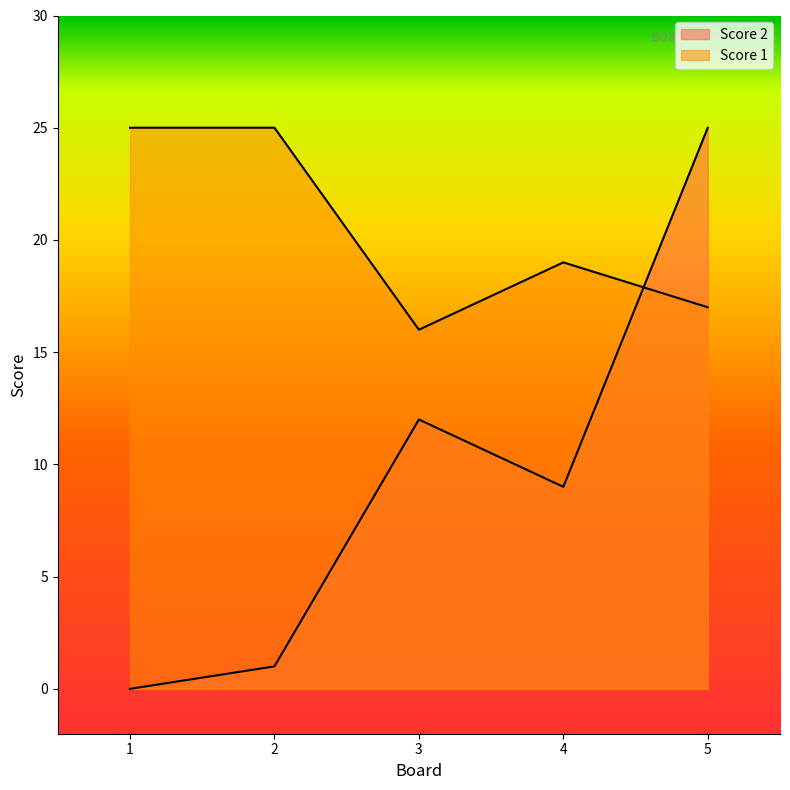

Does the chart display data point markers on the line(s)?

No